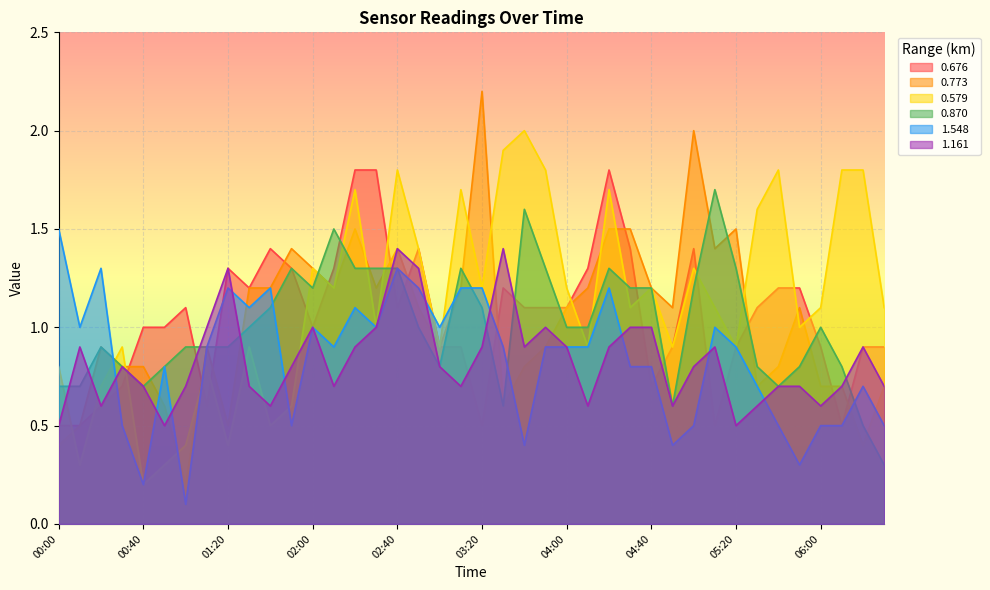

Reading right to left, transcribe all the data shown in this chart.

0.676: 0.9	0.9	0.5	0.9	1.2	1.2	1.1	0.9	0.5	1.4	0.9	0.7	1.4	1.8	1.3	1.1	1.1	1.1	1.2	0.5	0.9	0.9	1.4	1.1	1.8	1.8	1.3	1.0	1.3	1.4	1.2	1.3	0.6	1.1	1.0	1.0	0.7	0.6	0.5	0.5
0.773: 0.7	0.4	0.7	0.7	1.1	0.8	0.7	1.5	1.4	2.0	1.1	1.2	1.5	1.5	1.2	1.1	0.9	0.8	0.6	2.2	1.2	0.9	1.1	1.4	1.2	1.5	1.2	1.3	1.4	1.2	1.2	0.5	0.9	0.2	0.6	0.8	0.8	0.9	0.5	0.4
0.579: 1.1	1.8	1.8	1.1	1.0	1.8	1.6	0.9	1.1	1.3	0.9	1.2	1.1	1.7	0.9	1.2	1.8	2.0	1.9	1.2	1.7	0.9	1.4	1.8	1.0	1.7	1.2	1.3	0.6	0.5	0.9	0.4	0.8	0.4	0.3	0.2	0.9	0.7	0.3	0.8
0.870: 0.3	0.5	0.8	1.0	0.8	0.7	0.8	1.3	1.7	1.2	0.6	1.2	1.2	1.3	1.0	1.0	1.3	1.6	0.6	1.1	1.3	0.8	1.0	1.3	1.3	1.3	1.5	1.2	1.3	1.1	1.0	0.9	0.9	0.9	0.8	0.7	0.8	0.9	0.7	0.7
1.548: 0.5	0.7	0.5	0.5	0.3	0.5	0.7	0.9	1.0	0.5	0.4	0.8	0.8	1.2	0.9	0.9	0.9	0.4	0.9	1.2	1.2	1.0	1.2	1.3	1.0	1.1	0.9	1.0	0.5	1.2	1.1	1.2	0.9	0.1	0.8	0.2	0.5	1.3	1.0	1.5
1.161: 0.7	0.9	0.7	0.6	0.7	0.7	0.6	0.5	0.9	0.8	0.6	1.0	1.0	0.9	0.6	0.9	1.0	0.9	1.4	0.9	0.7	0.8	1.3	1.4	1.0	0.9	0.7	1.0	0.8	0.6	0.7	1.3	1.0	0.7	0.5	0.7	0.8	0.6	0.9	0.5